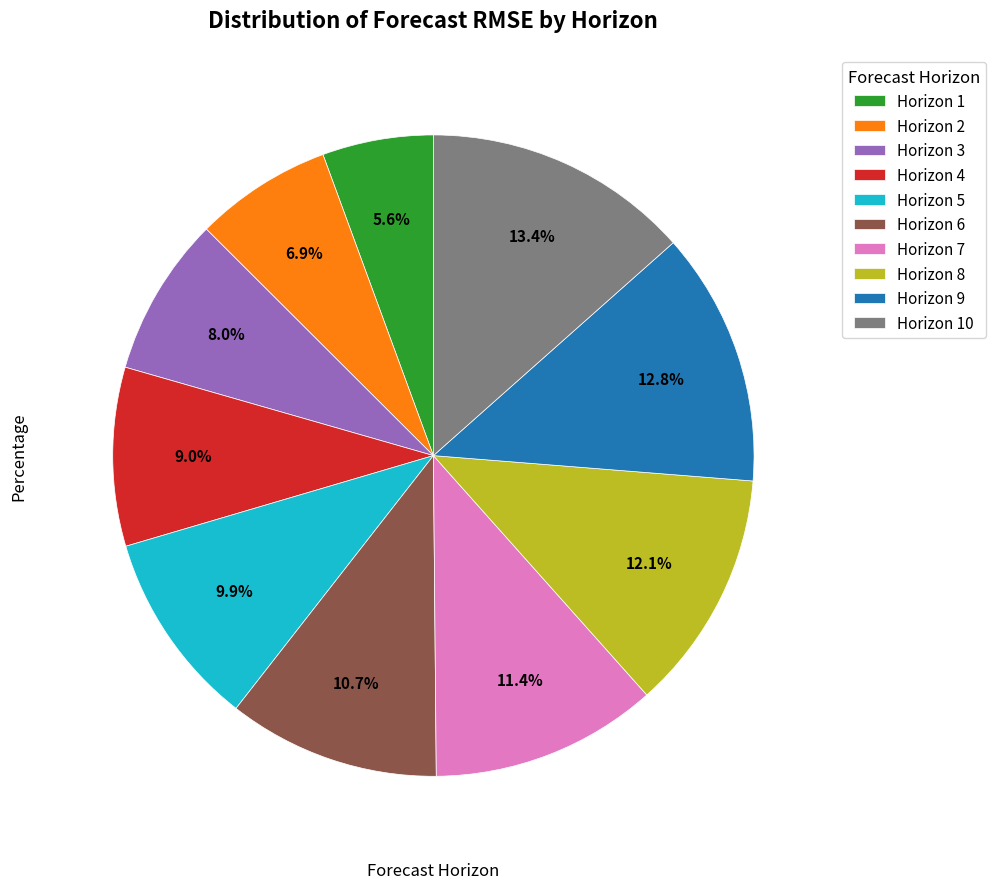

Rank the categories by value from lowest to highest.

Horizon 1, Horizon 2, Horizon 3, Horizon 4, Horizon 5, Horizon 6, Horizon 7, Horizon 8, Horizon 9, Horizon 10